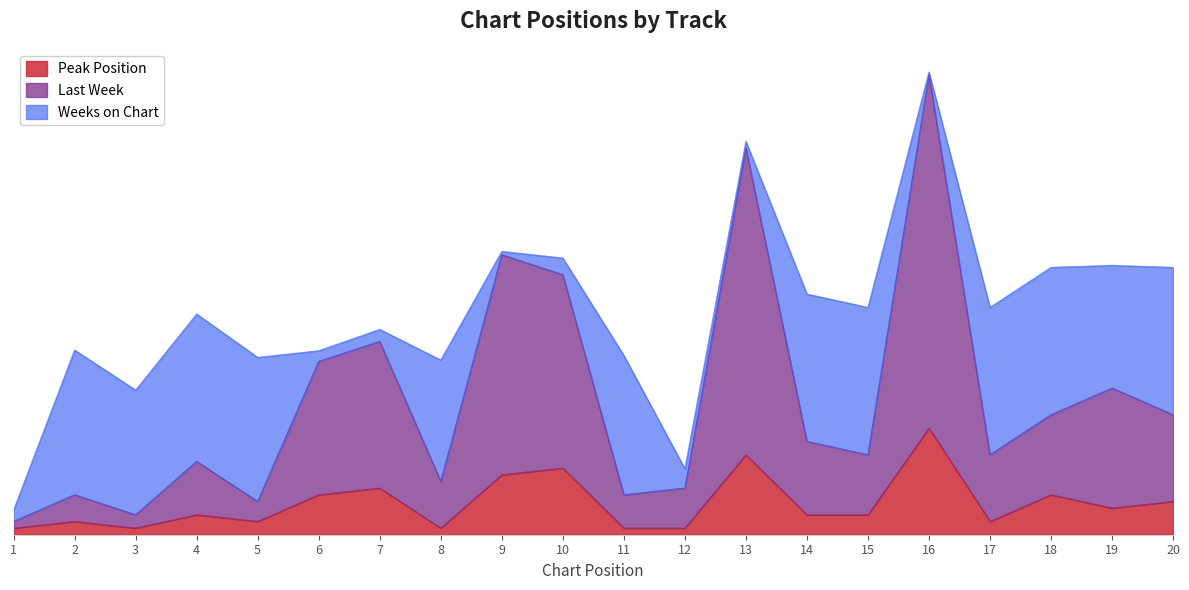

What is the total value across all series at 16?

85